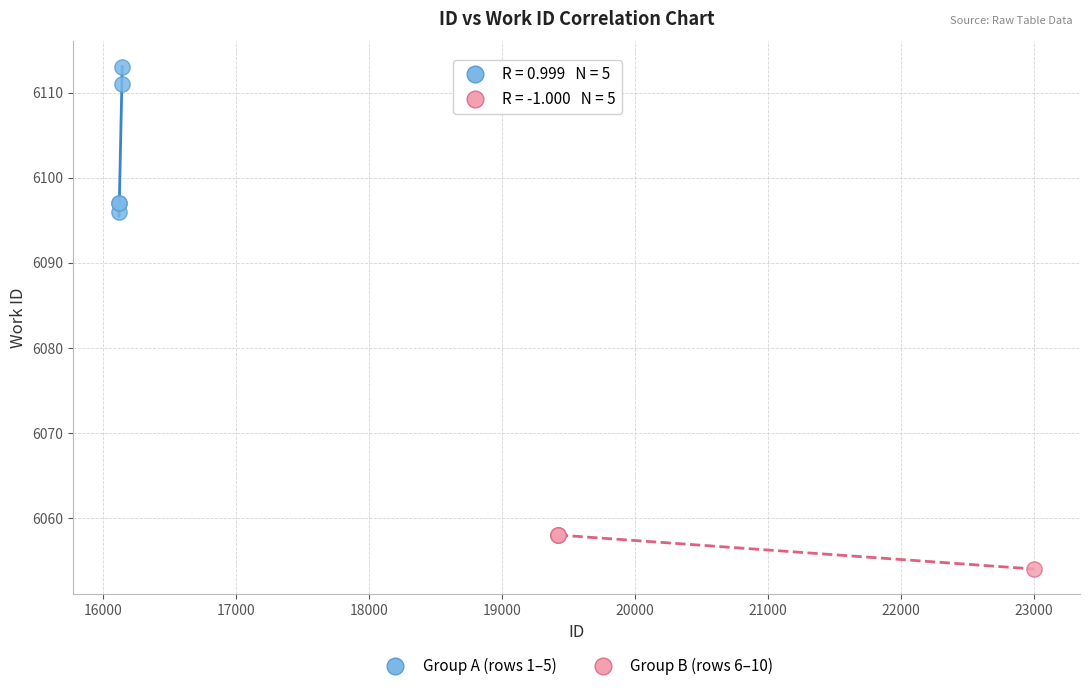

Which series contains the highest Y value?

Group A (rows 1–5)